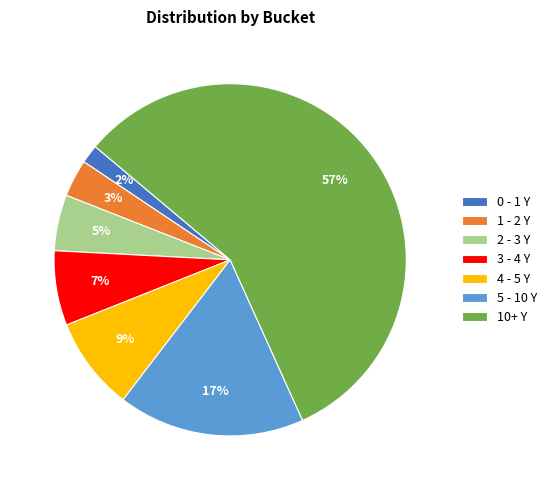

Is the sum of 1 - 2 Y and 2 - 3 Y greater than half?

No